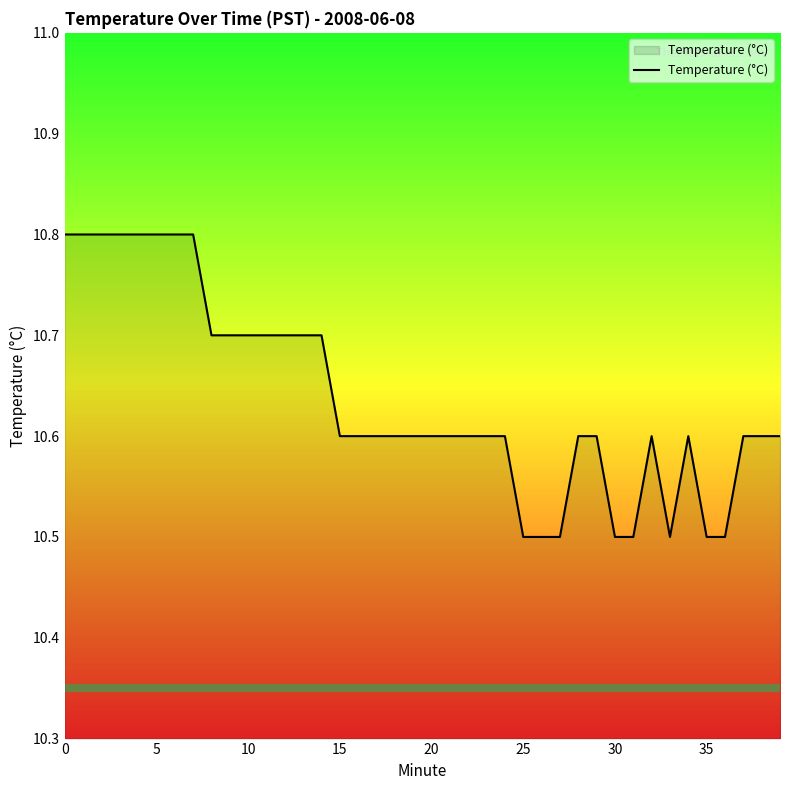

Count the values in the range 10 to 11.

40